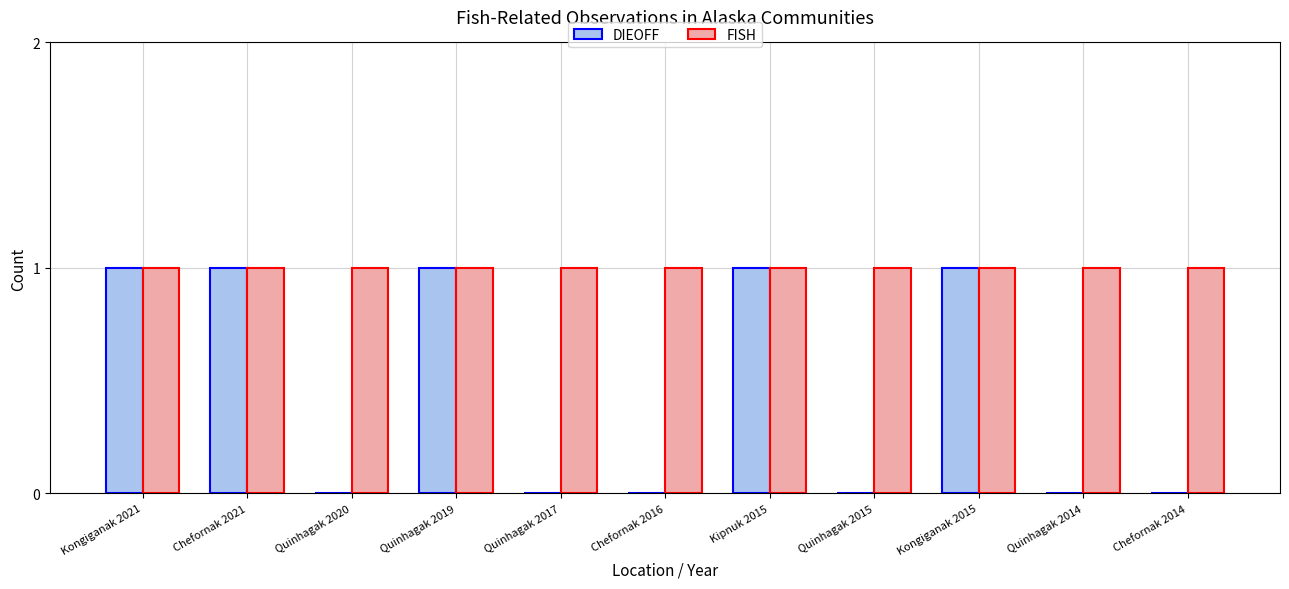

Which series changed the most between Kongiganak 2021 and Chefornak 2014?

DIEOFF